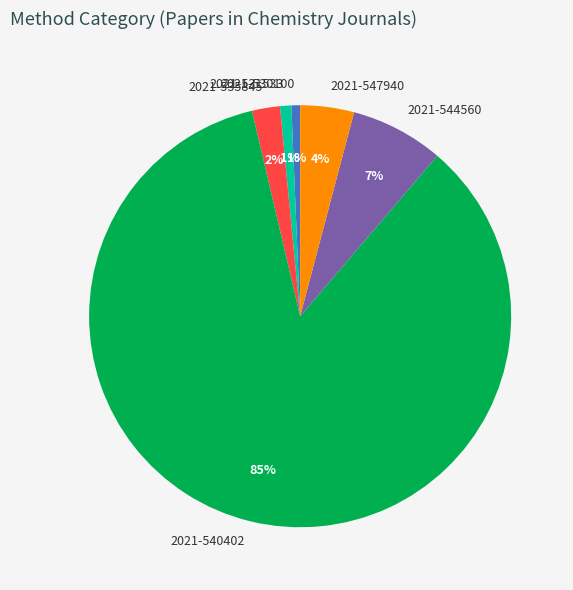

To the nearest percent, what is the difference between the largest and smallest slice percentages?

84%